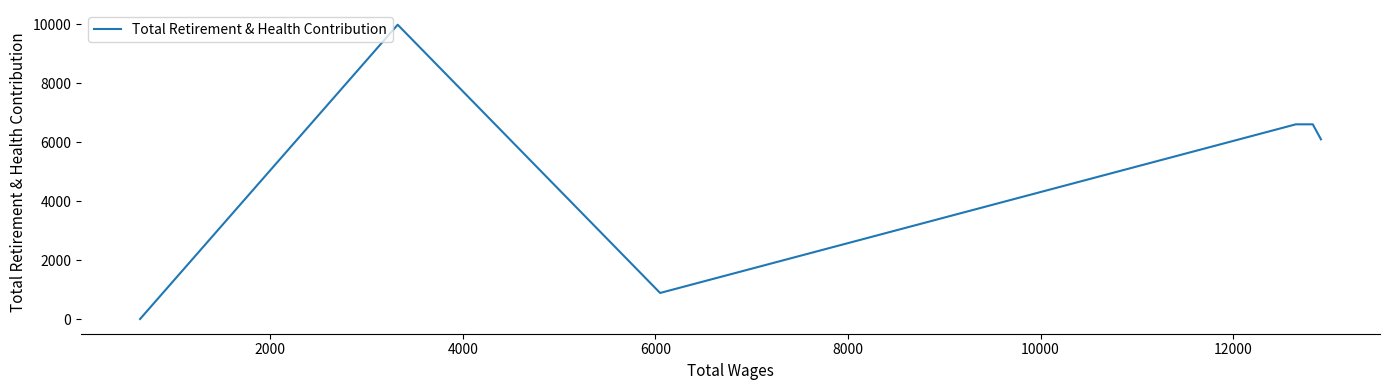

How many values are above zero?

5